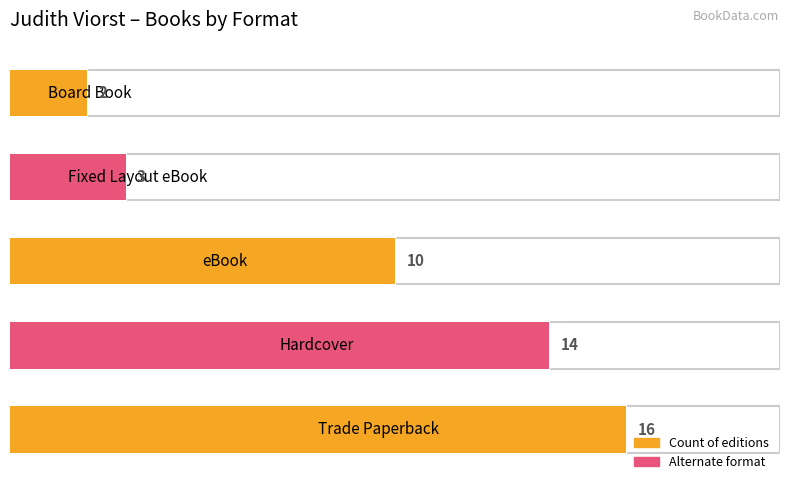

What is the maximum value shown in the chart?

16